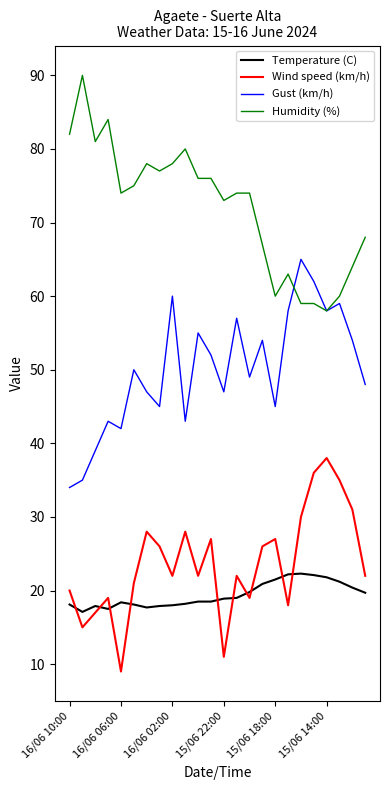

What is the lowest value of the Humidity (%) series?

58.0